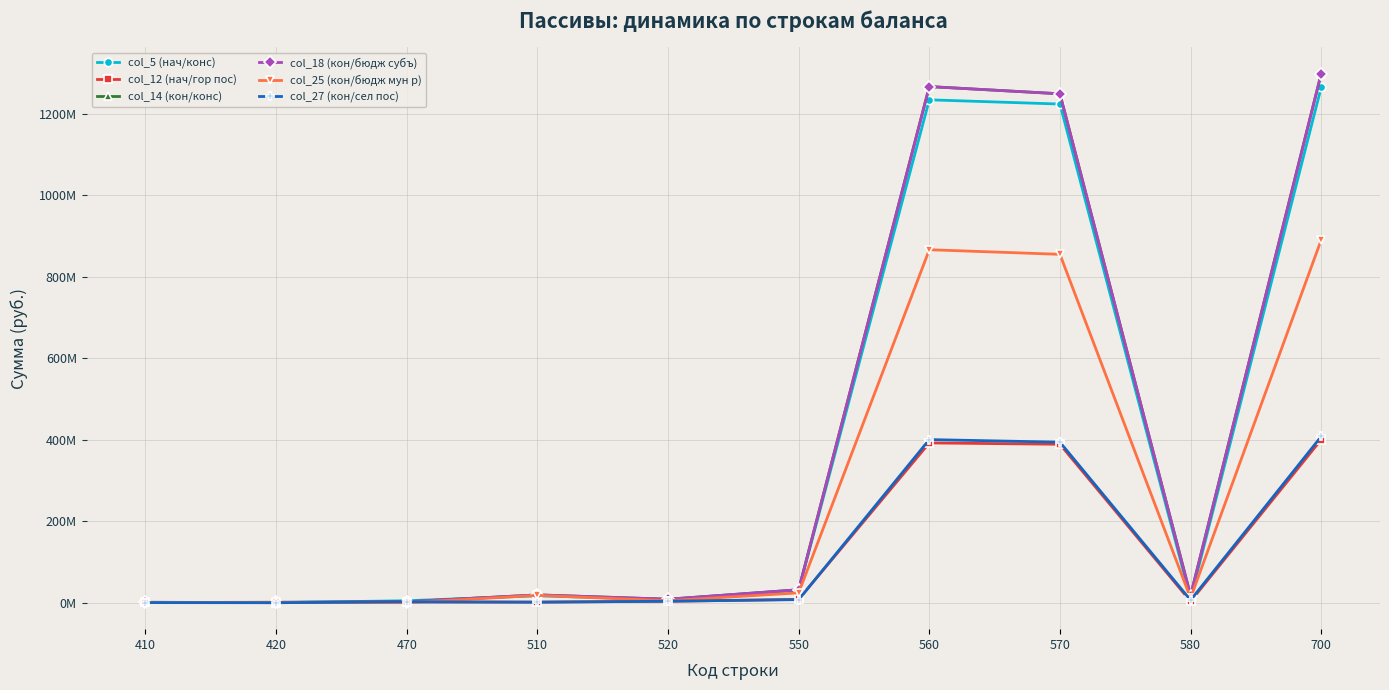

Is this an area chart (filled region under the line)?

No